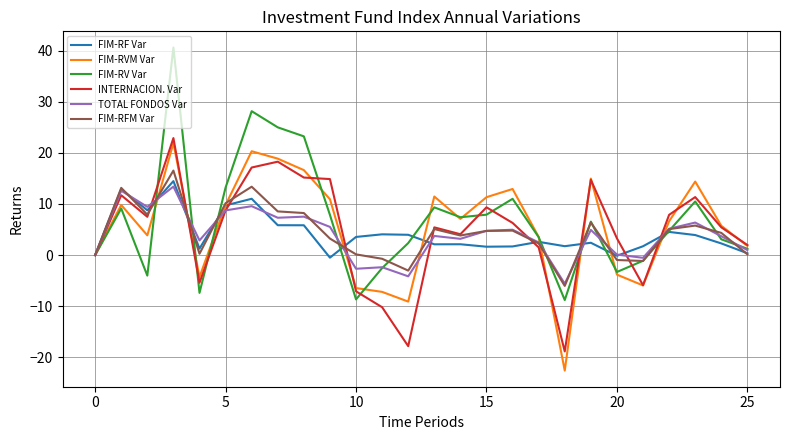

Which series has the largest range (max minus min)?

FIM-RV Var